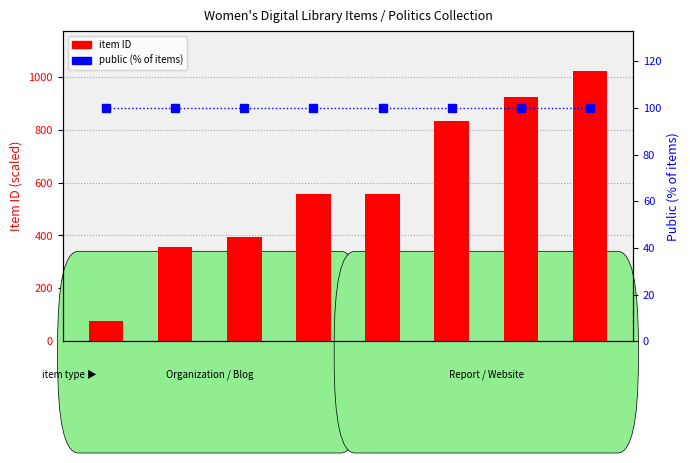

What is the difference between the item ID values at Arabic/EN/FR/ES and EN (Georgetown)?

566